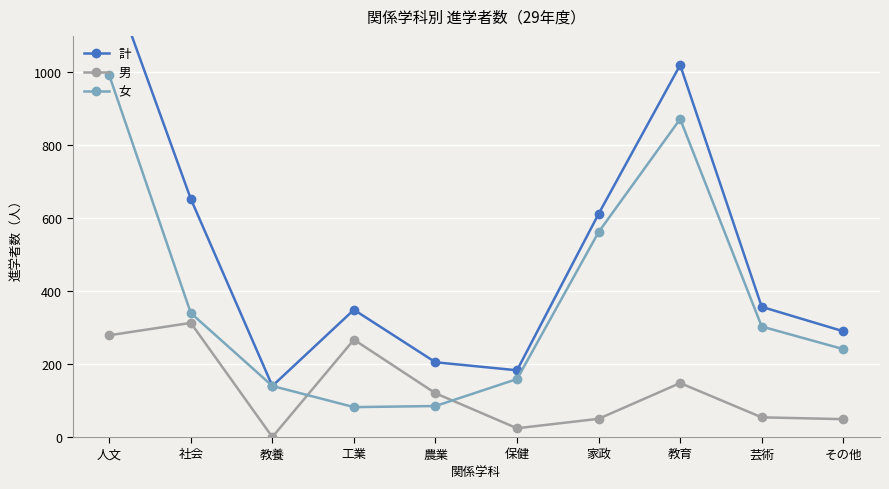

List the labels in order of 計 value, largest first.

人文, 教育, 社会, 家政, 芸術, 工業, その他, 農業, 保健, 教養